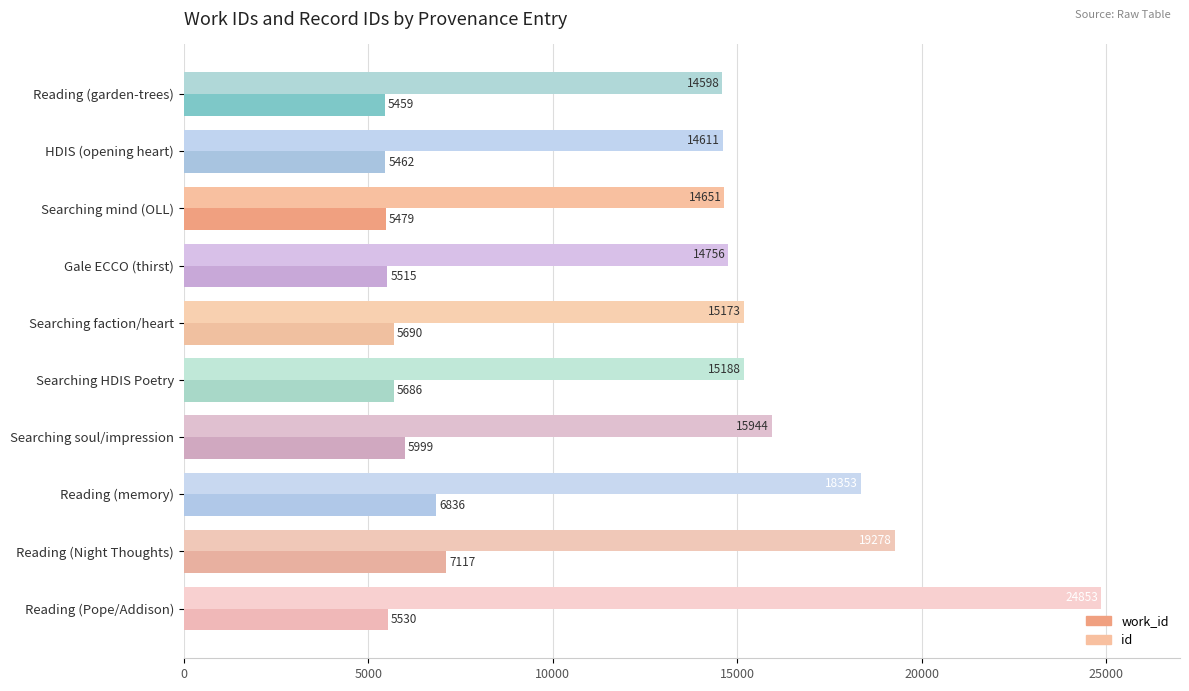

What is the difference between the maximum and second lowest values in the id series?

10242